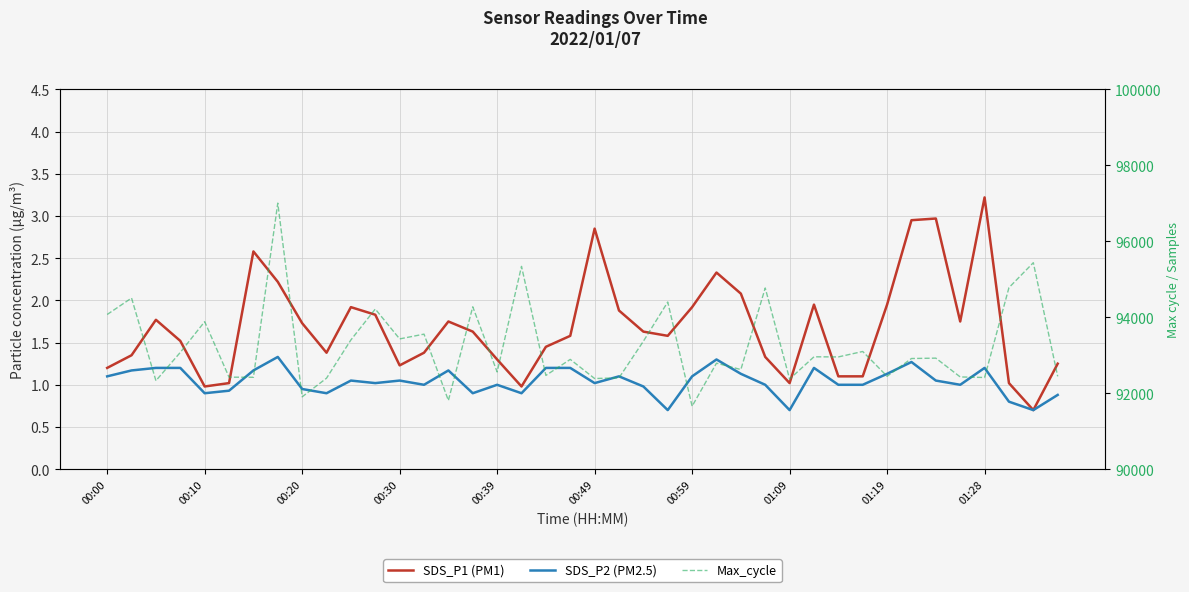

Which series has the largest range (max minus min)?

Max_cycle